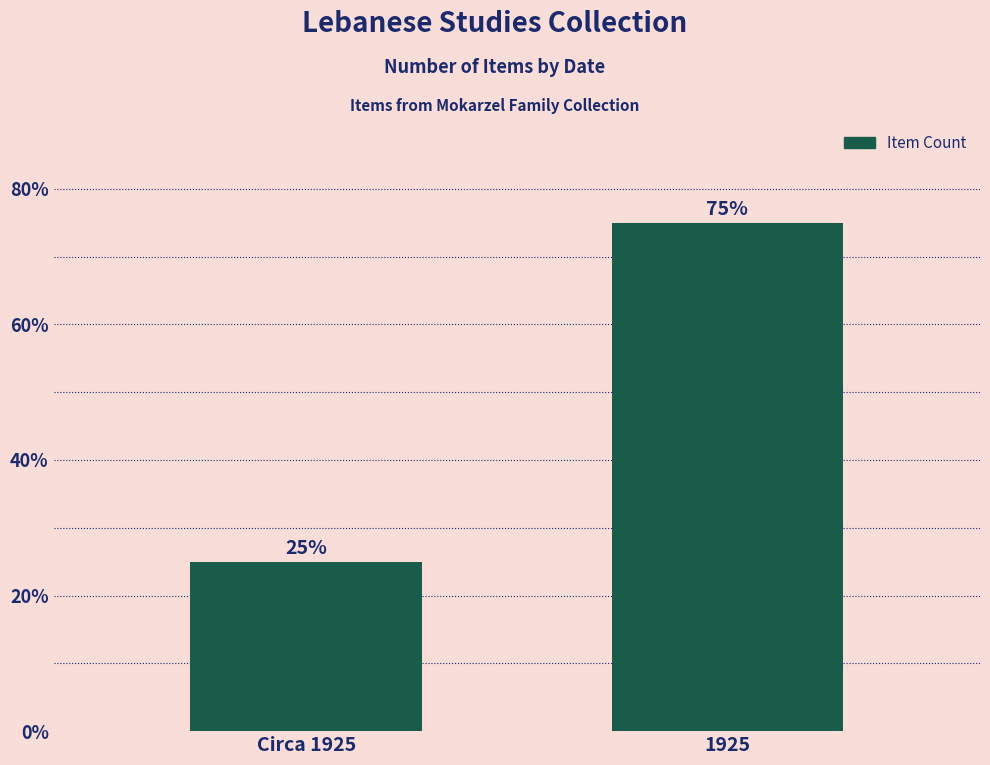

Which has a higher value, 1925 or Circa 1925?

1925